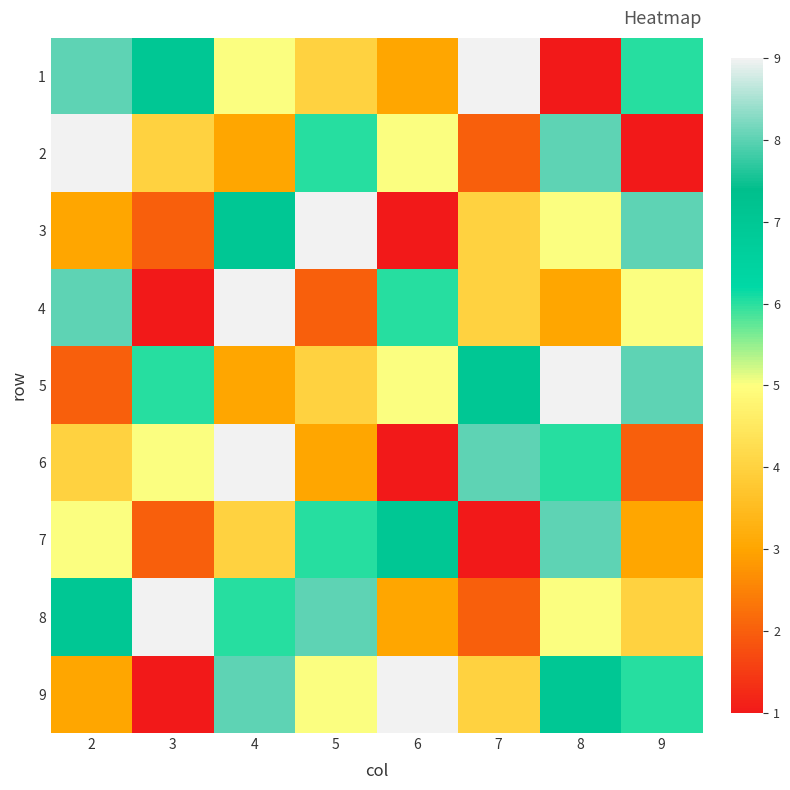

At which category does the chart reach its minimum across all series?

8